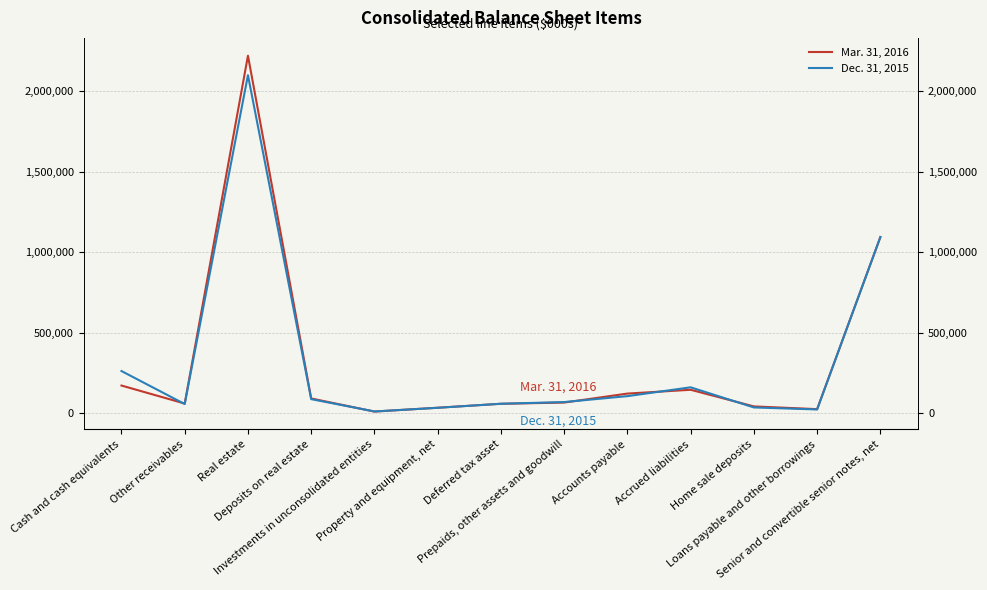

Is it true that Mar. 31, 2016 equals 25459 at Home sale deposits?

False